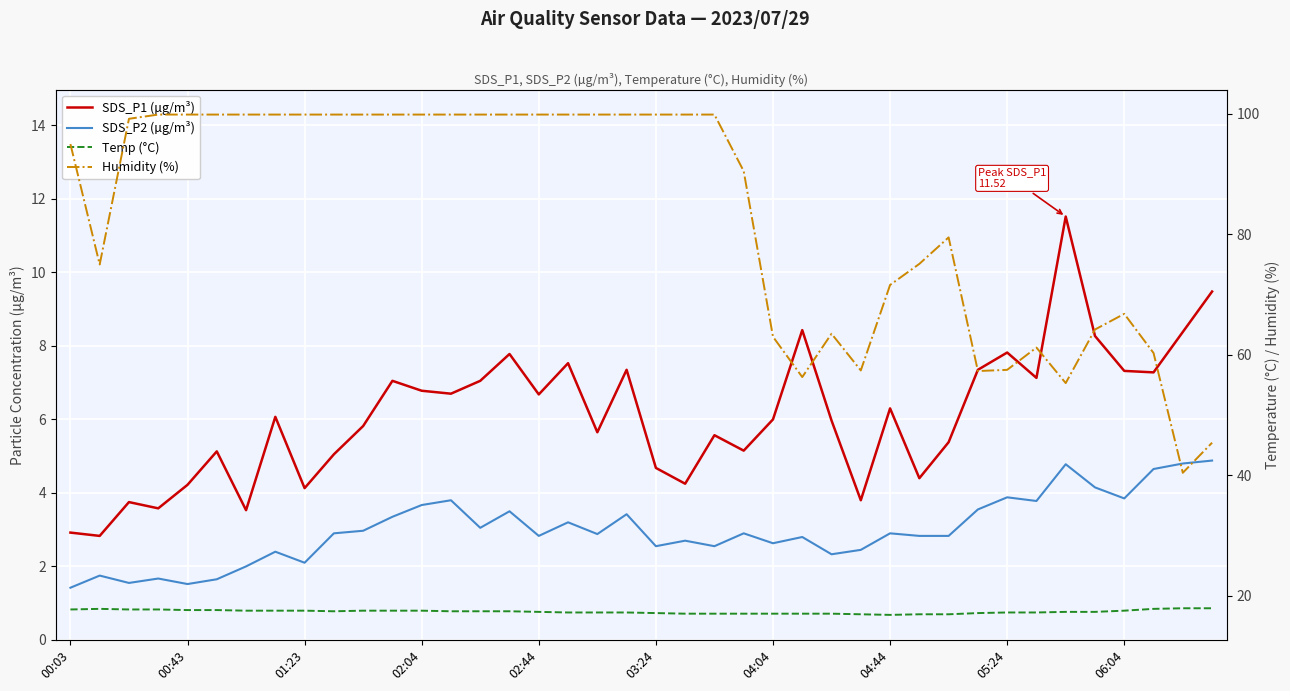

What is the average value of the Temp (°C) series?

17.3